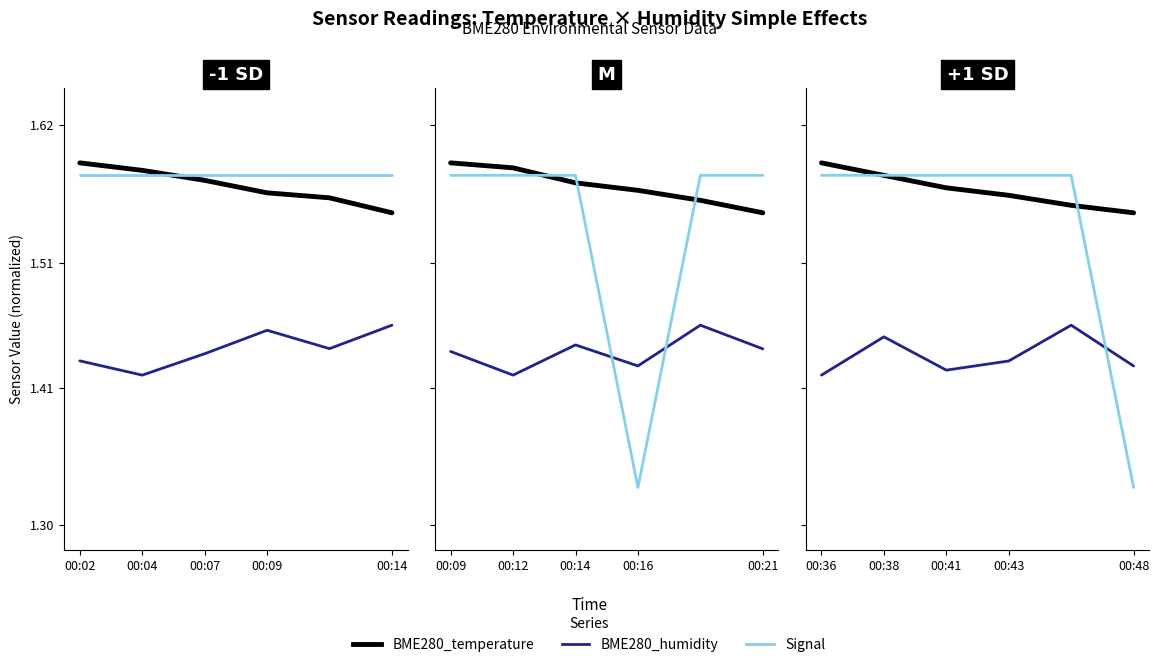

What is the average value of the Signal series?

1.5